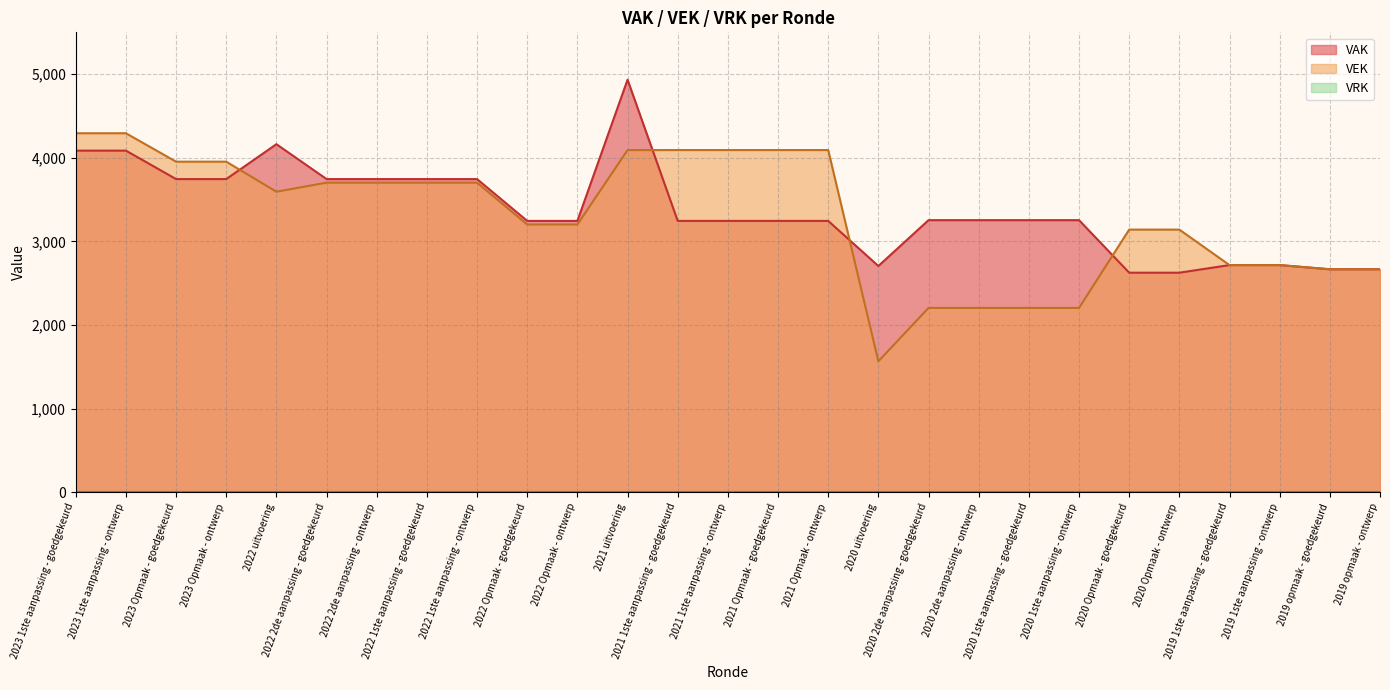

Which series has the largest range (max minus min)?

VEK